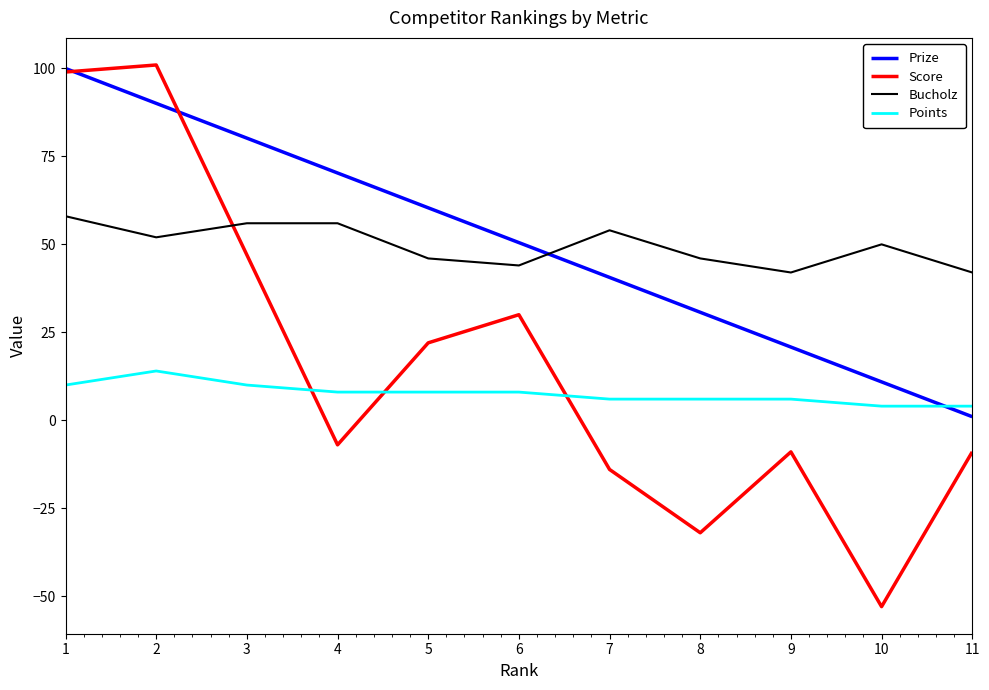

True or false: Bucholz and Prize intersect in this chart.

True